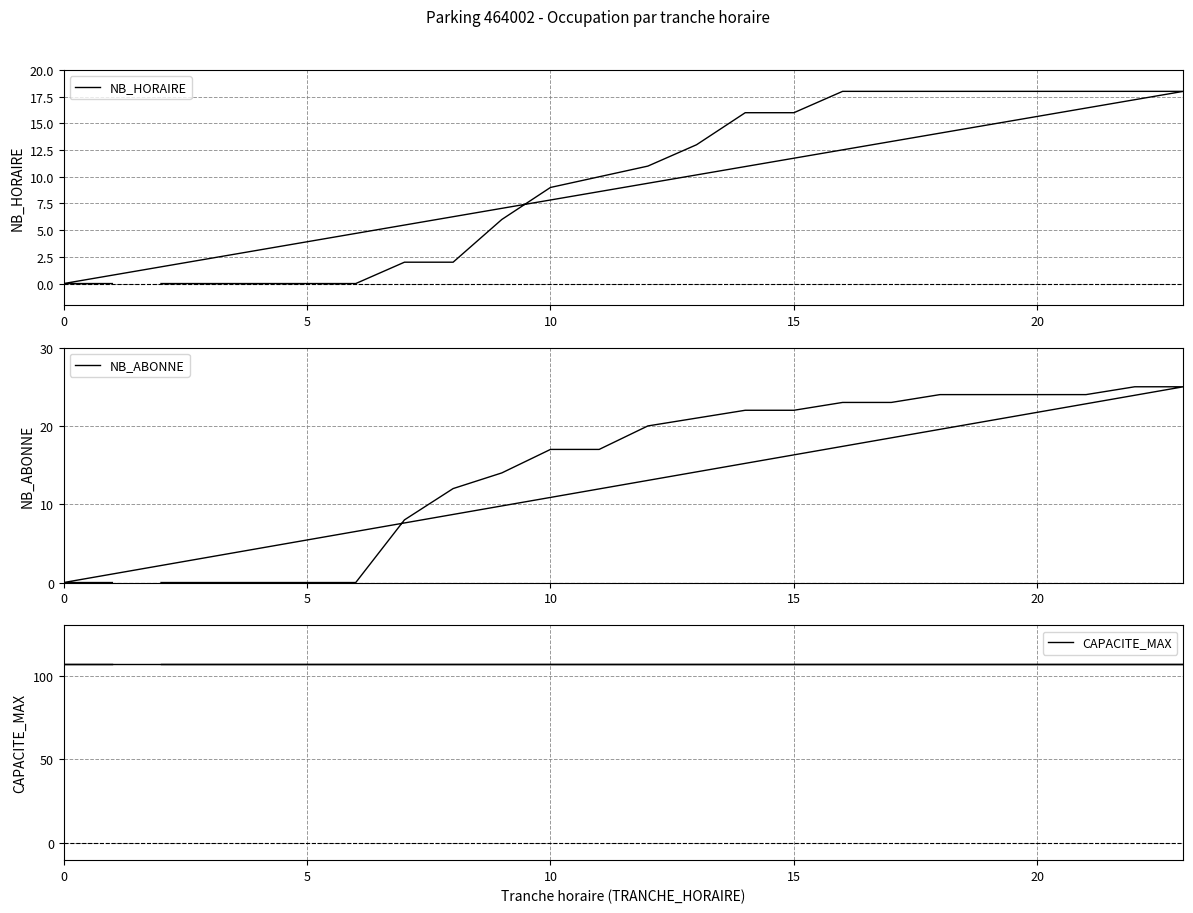

True or false: NB_HORAIRE and NB_ABONNE intersect in this chart.

False